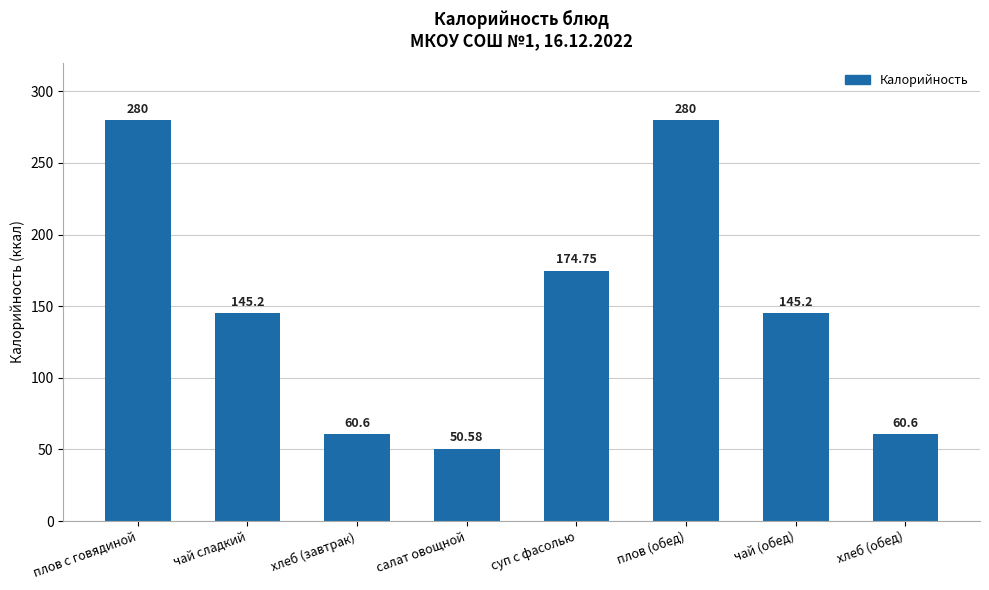

At which label does the data first exceed 145?

плов с говядиной